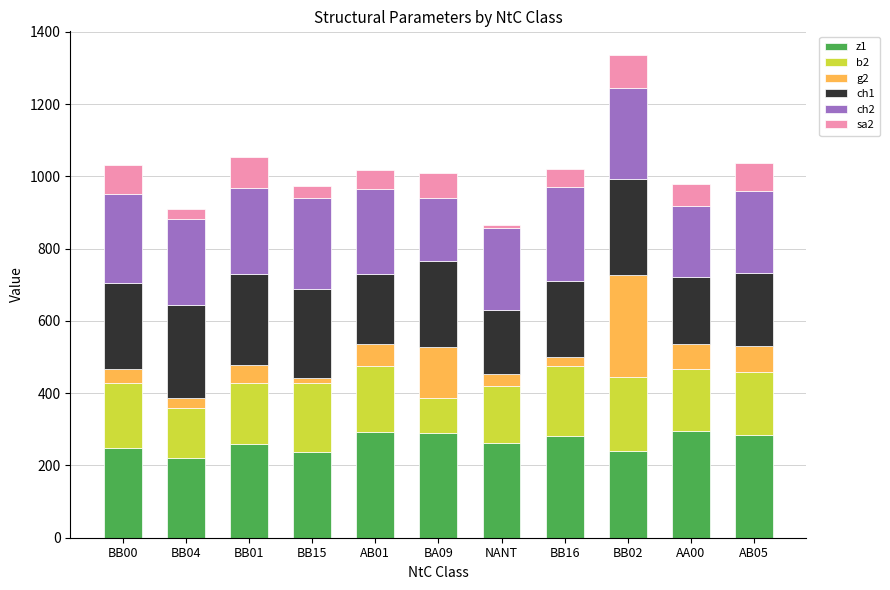

What is the total value across all series at BB02?

1334.4